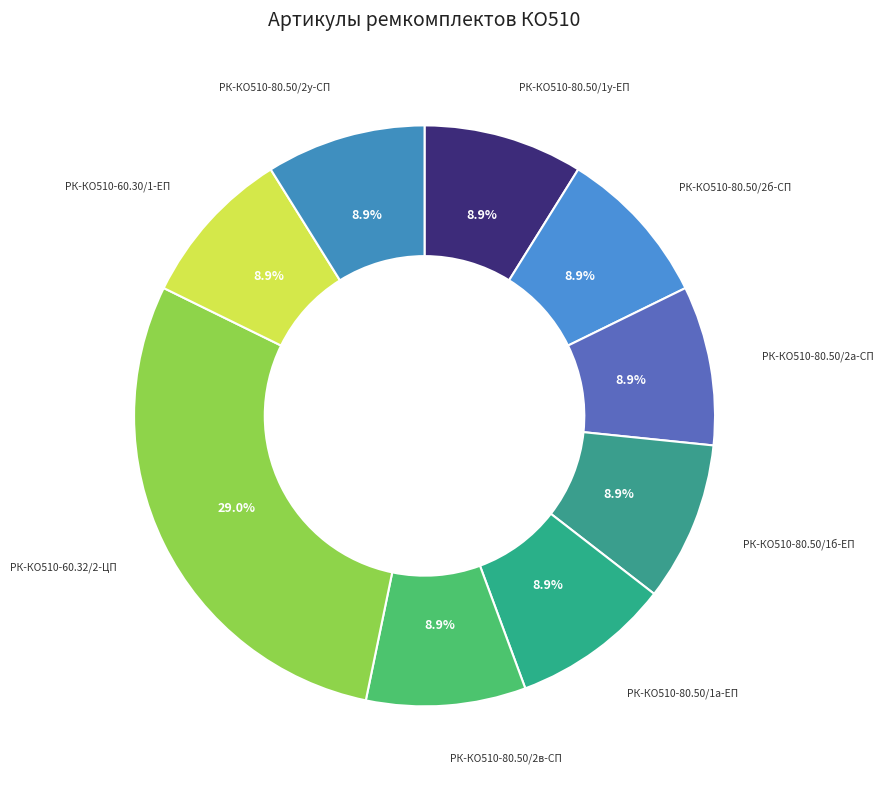

Is РК-КО510-60.32/2-ЦП the majority of the pie?

No